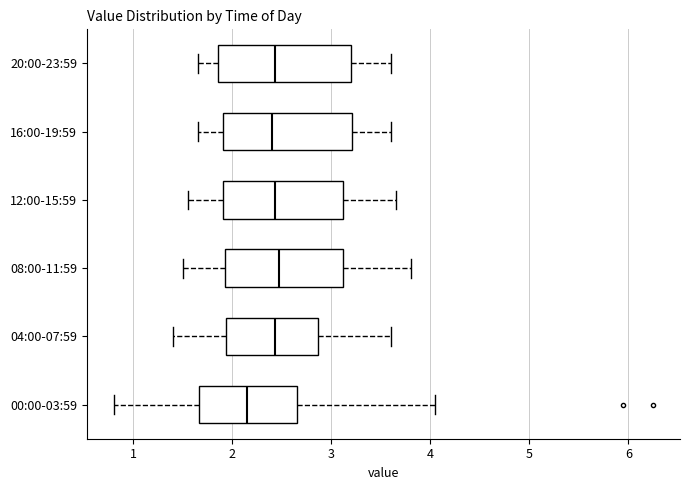

Reading bottom to top, read every box against the x-axis: the position of its median line, the range the box covers, and the ends of its whiskers. The values are not printed on the chart, so give them approximately, as read against the axis.

00:00-03:59: median 2.2, box 1.7 to 2.7, whiskers 0.8 to 4.1
04:00-07:59: median 2.4, box 1.9 to 2.9, whiskers 1.4 to 3.6
08:00-11:59: median 2.5, box 1.9 to 3.1, whiskers 1.5 to 3.8
12:00-15:59: median 2.4, box 1.9 to 3.1, whiskers 1.6 to 3.7
16:00-19:59: median 2.4, box 1.9 to 3.2, whiskers 1.7 to 3.6
20:00-23:59: median 2.4, box 1.9 to 3.2, whiskers 1.7 to 3.6